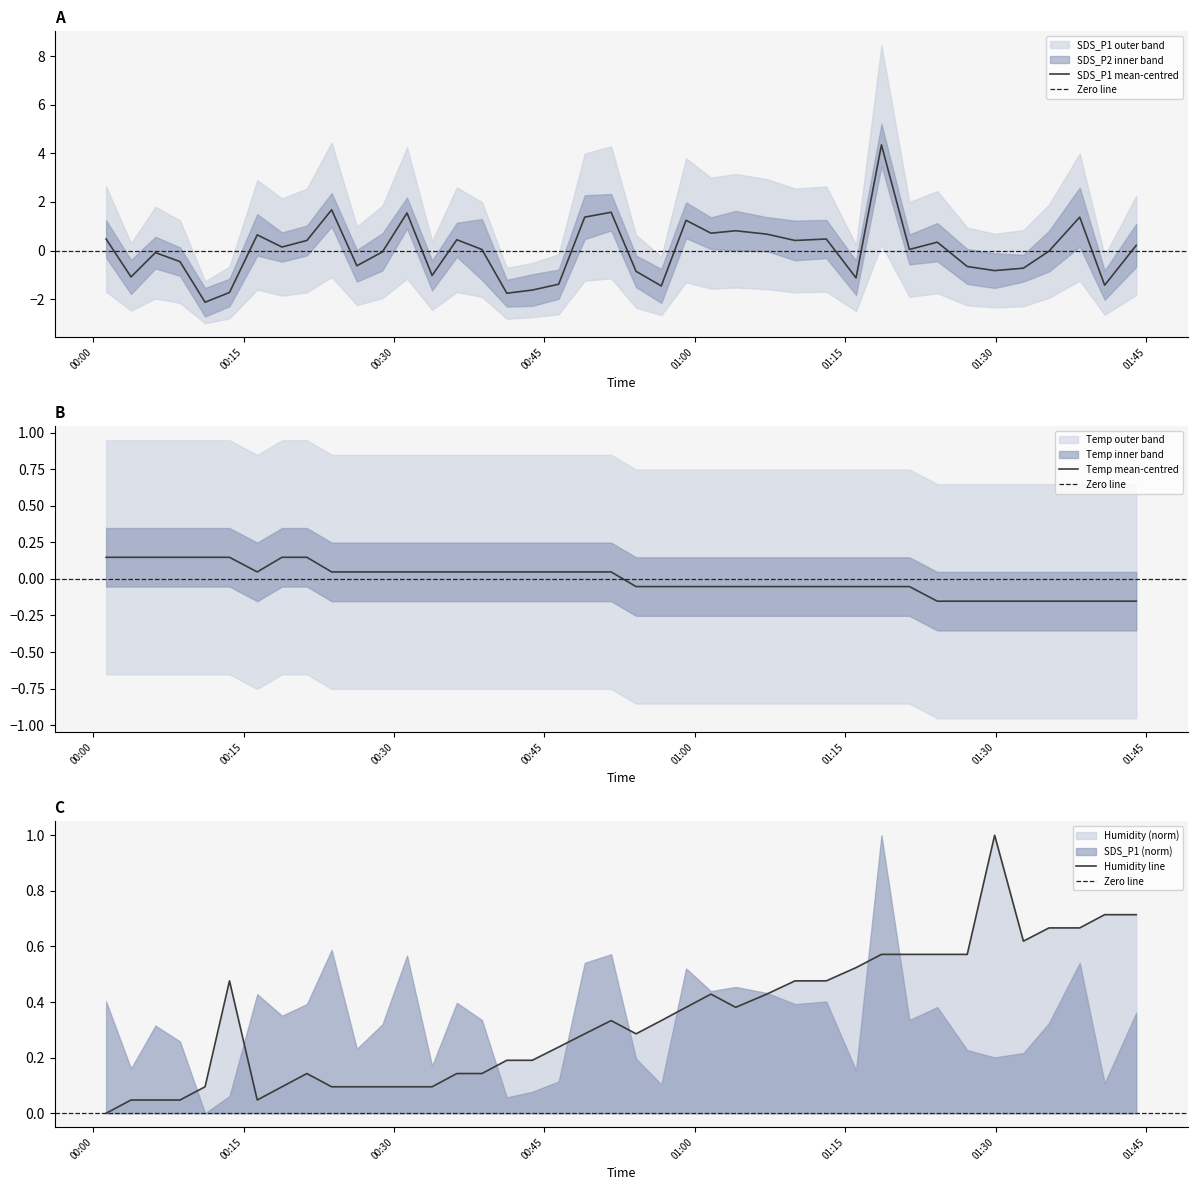

What is the label of the 5th point from the left?

2022/09/17 00:11:10